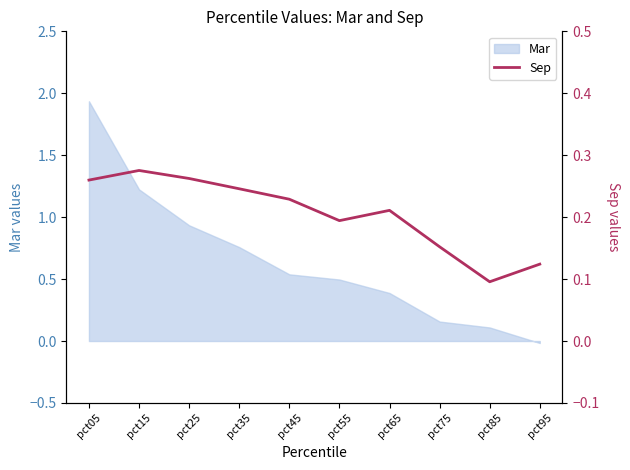

What is the smallest value displayed?

0.1